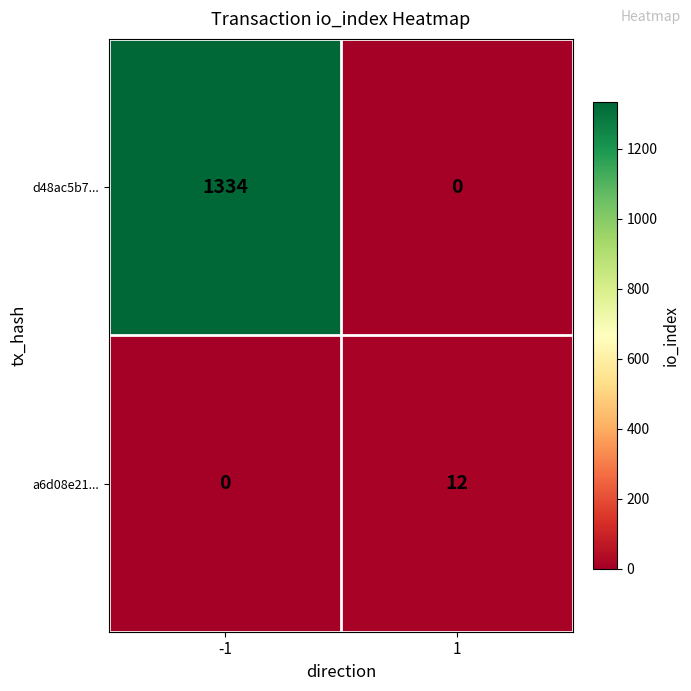

What is the average value of the d48ac5b7... series?

667